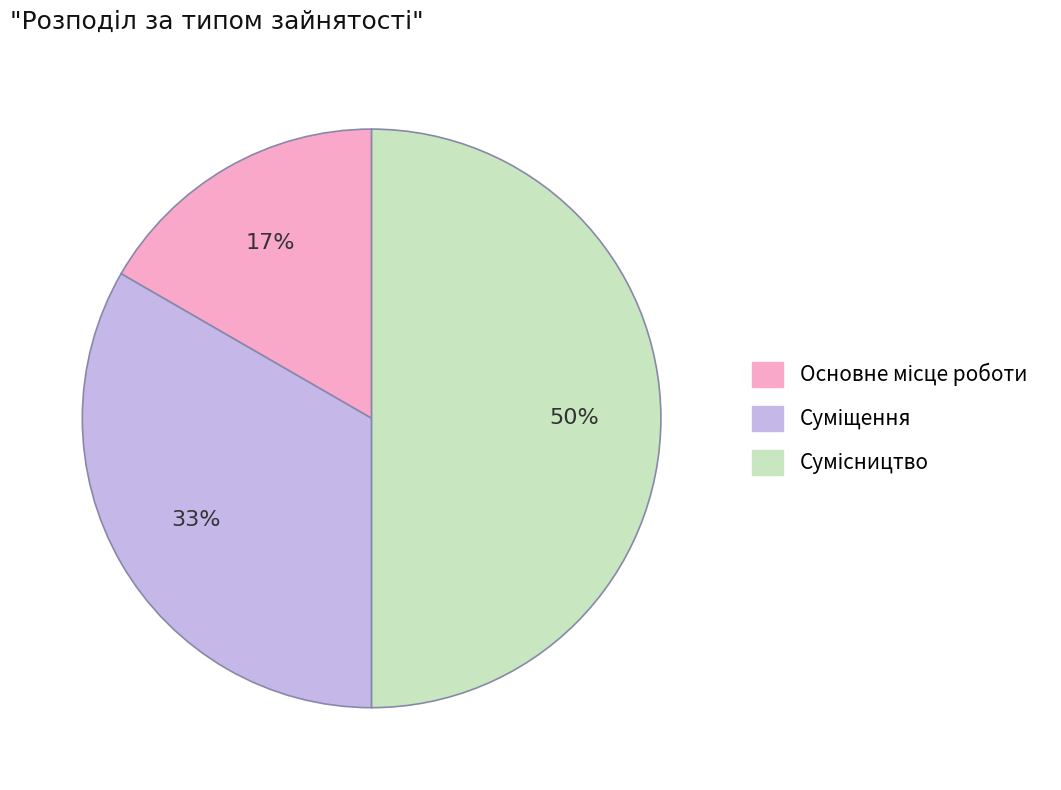

Count the number of slices in the pie.

3